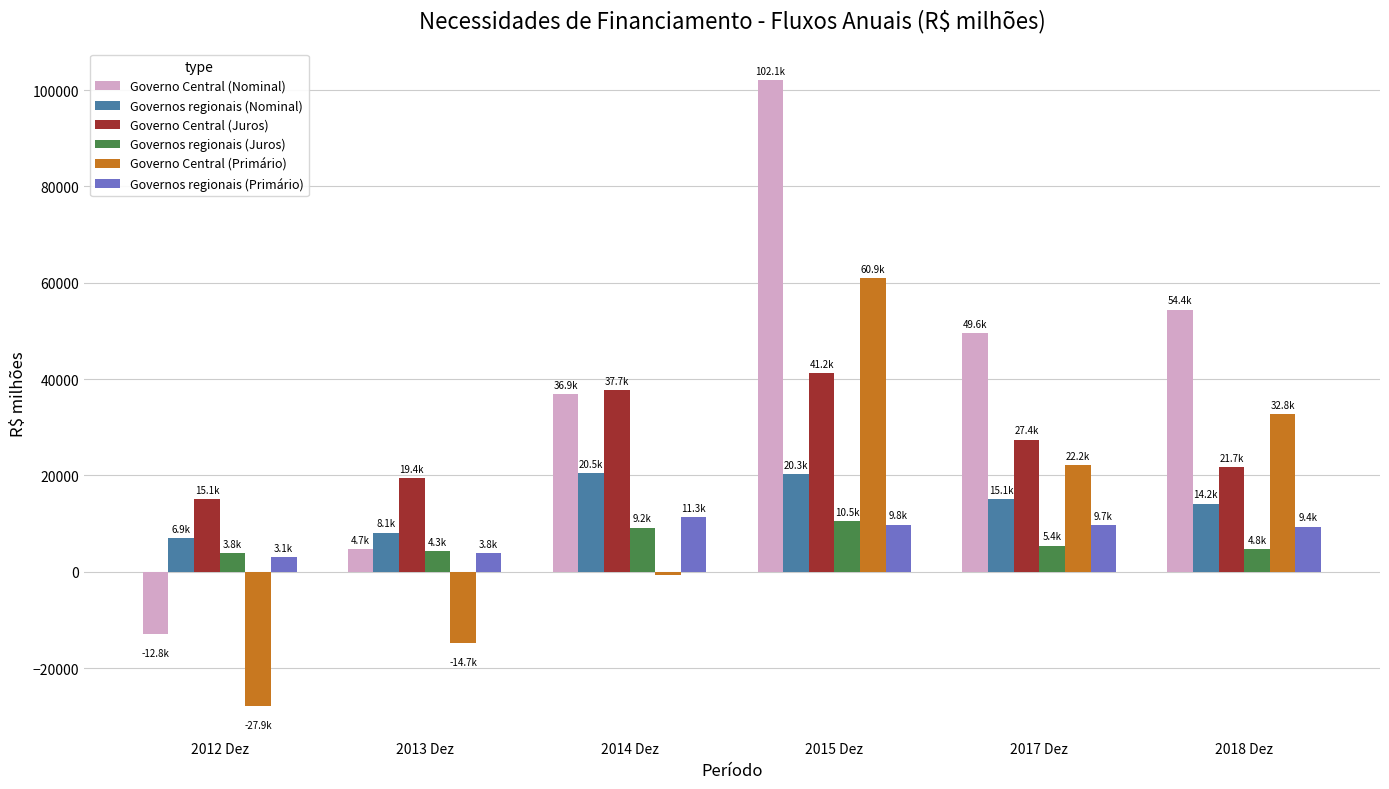

Which category has the lowest value across all series?

2012 Dez